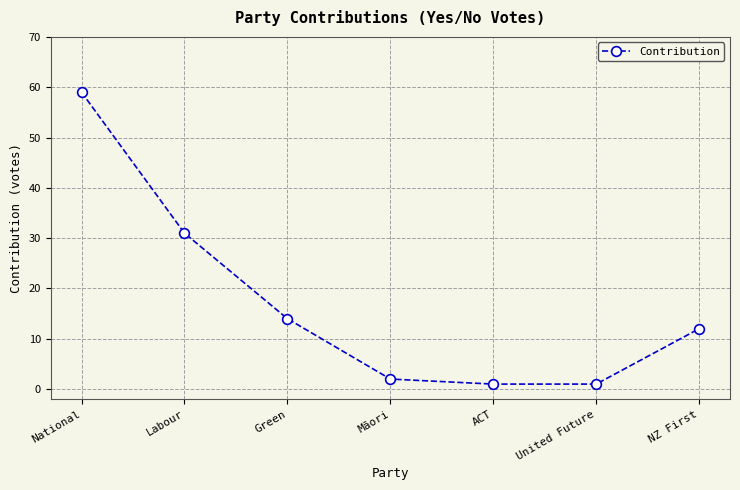

What is the sum of the values at United Future and NZ First?

13